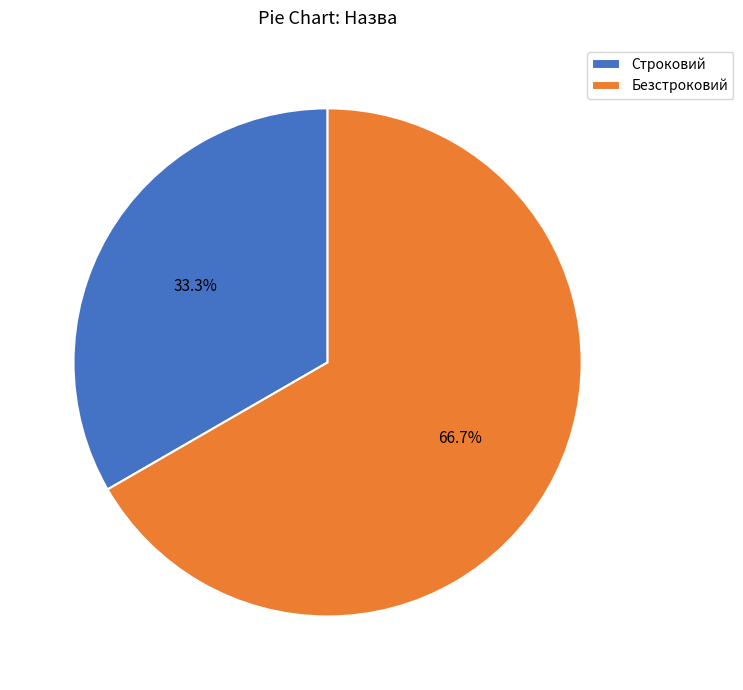

The Безстроковий slice represents 54% of the pie. True or false?

False